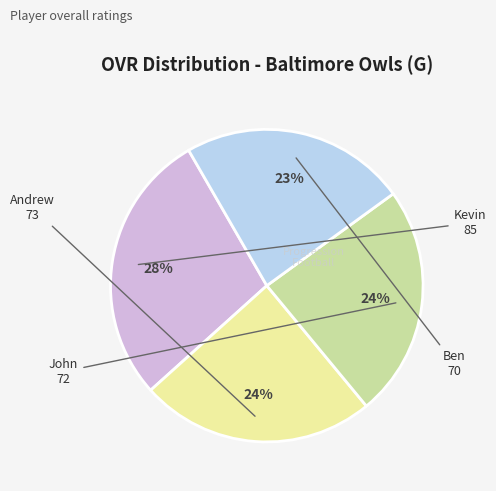

To the nearest percent, what is the difference between the largest and smallest slice percentages?

5%